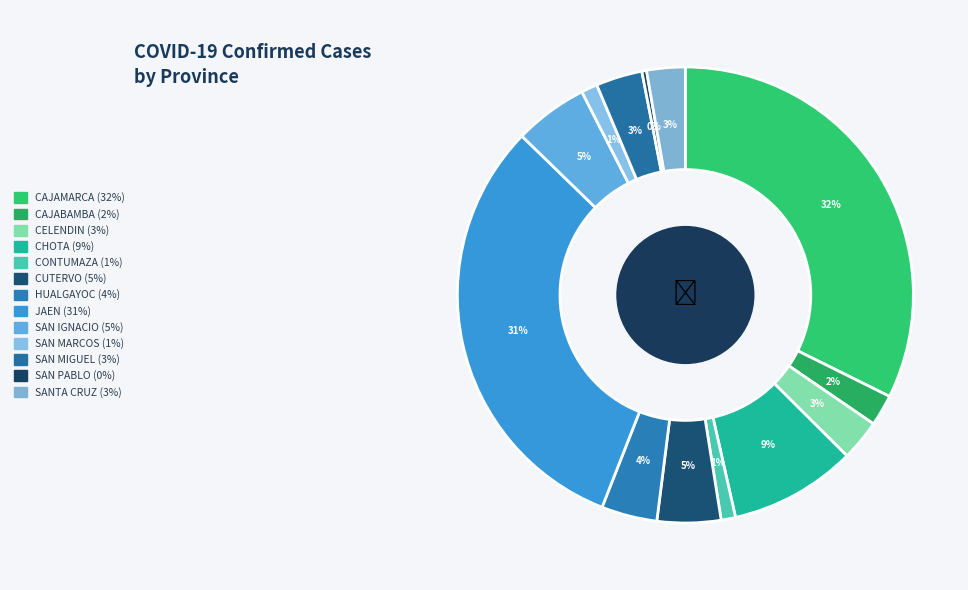

Is there any slice that represents more than half of the pie?

No